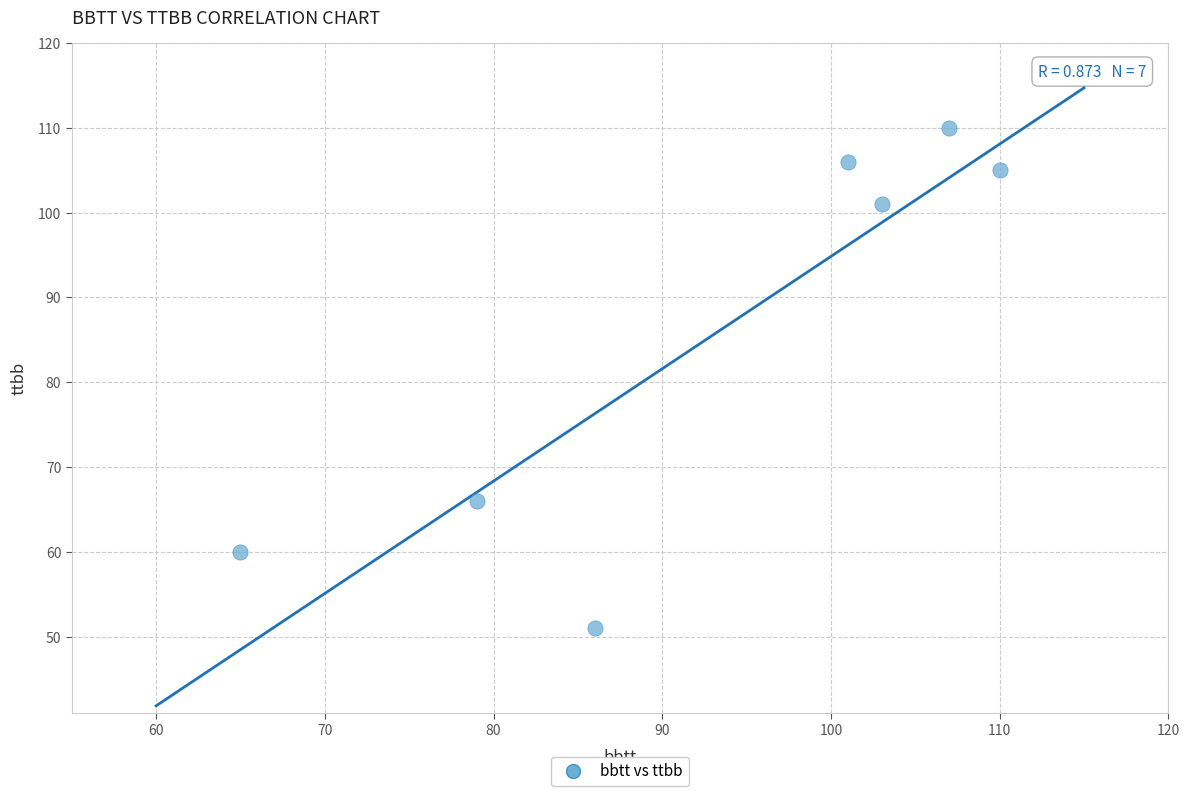

What Y value in the scatter plot is closest to 80?

66